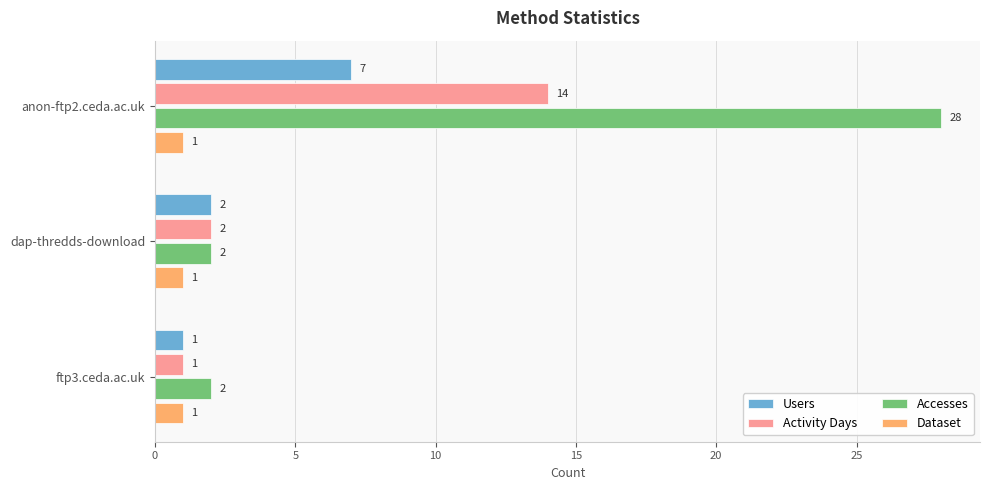

At how many categories does at least one series exceed 23?

1